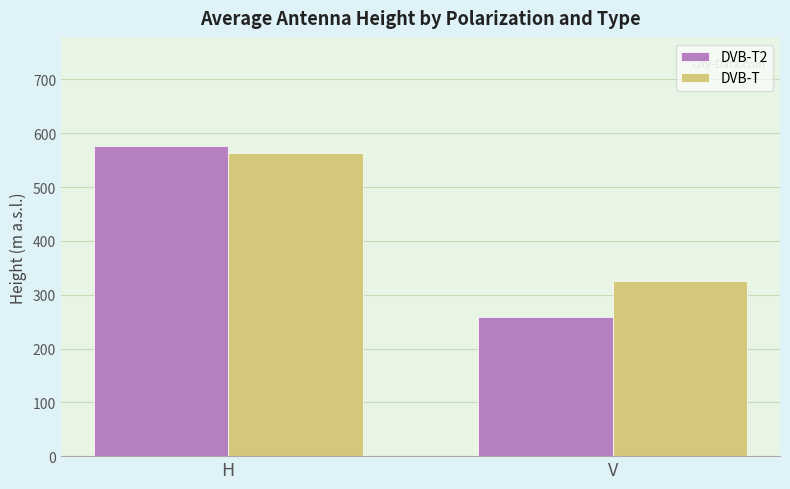

Does the chart contain stacked bars?

No